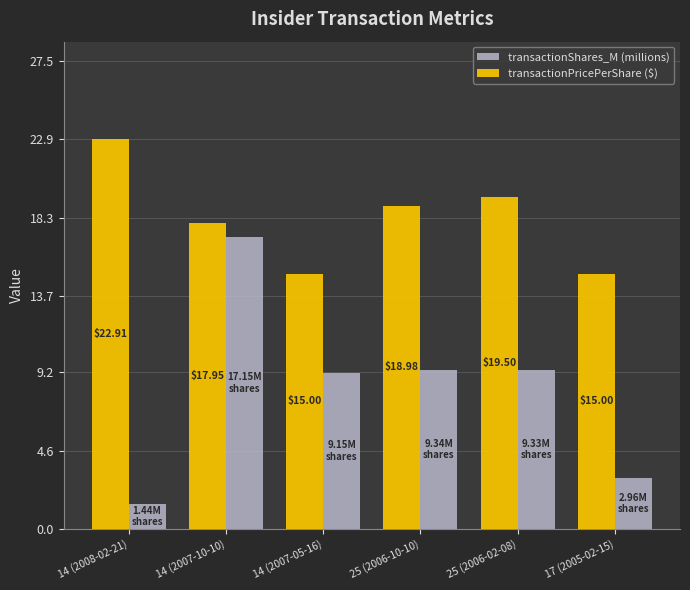

The value of transactionPricePerShare ($) at 25 (2006-10-10) is 19.0. True or false?

True